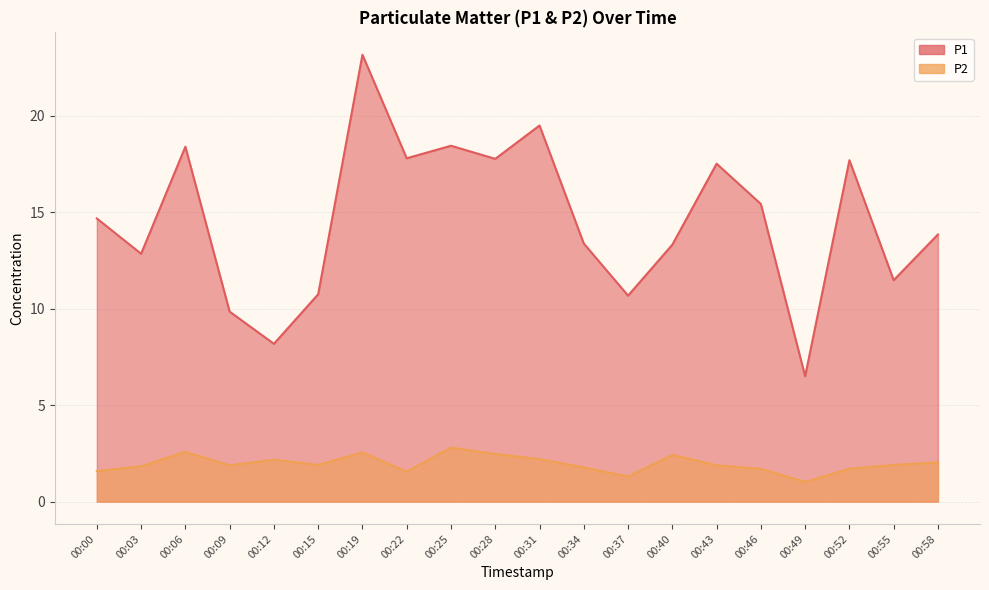

Is the value of P1 at 00:58 greater than the value of P2 at 00:25?

Yes